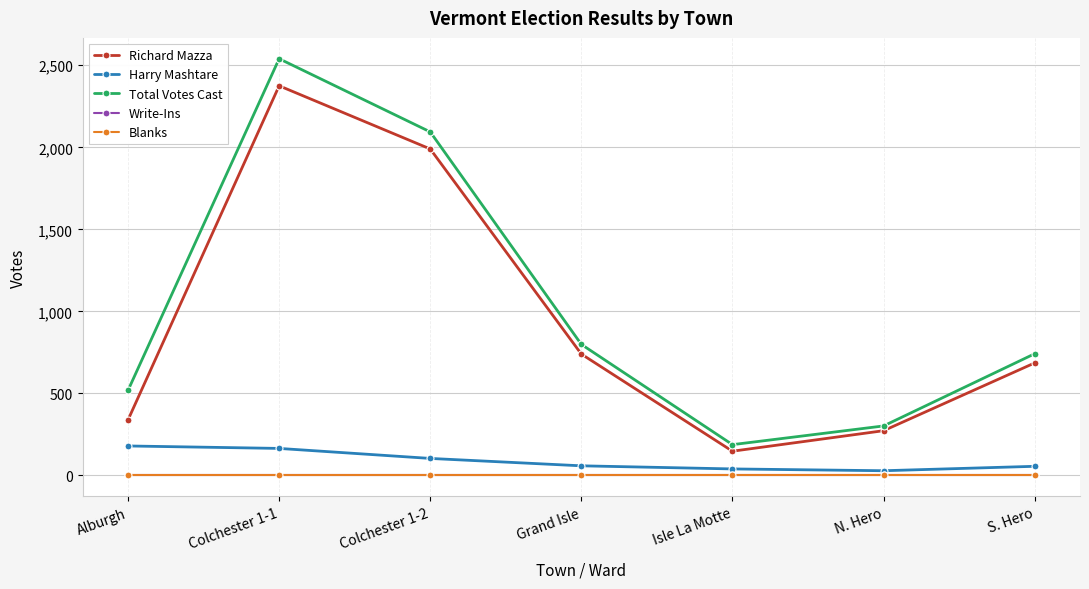

True or false: Blanks has more than 2 interior local peaks.

False